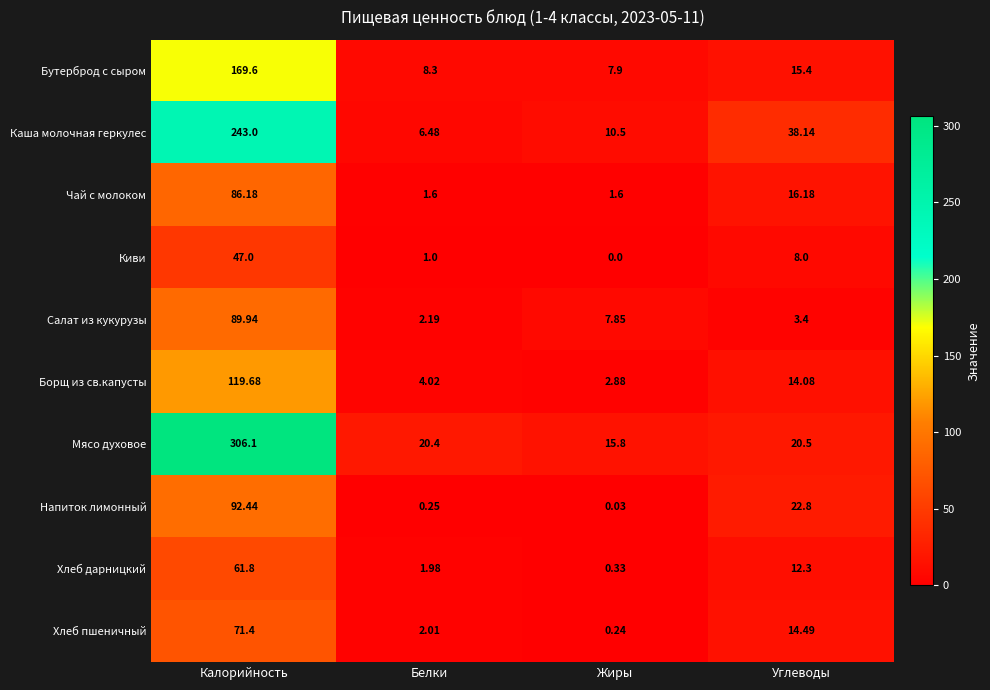

What is the maximum value shown in the chart?

306.1